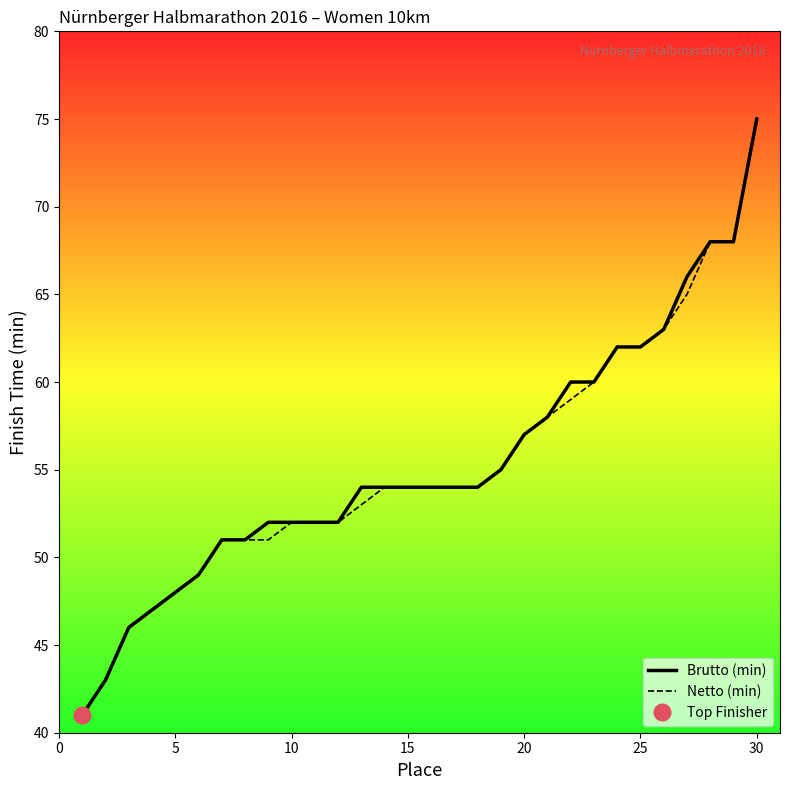

How many values in the Brutto (min) series exceed 54?

12